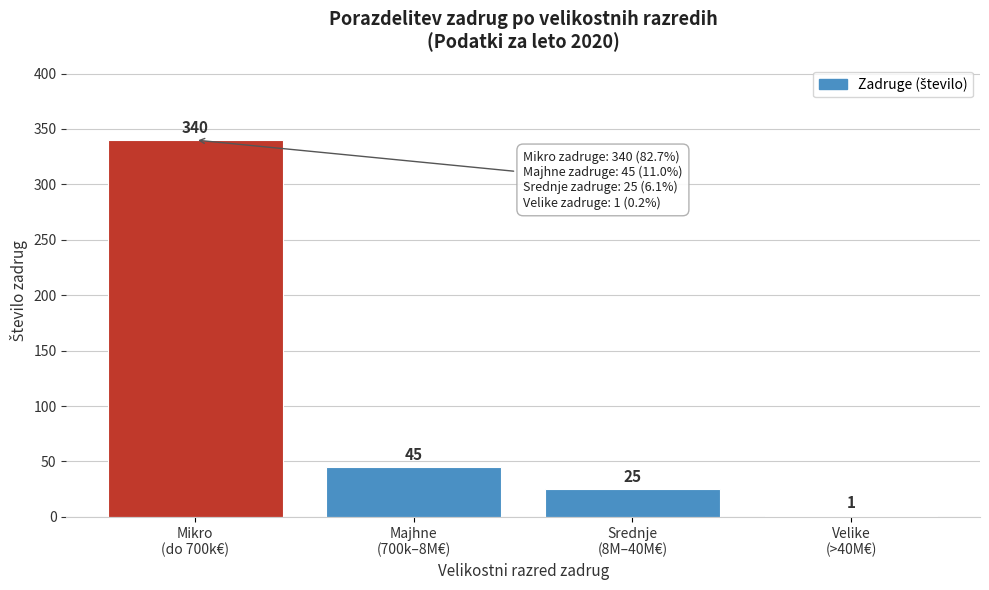

What is the sum of all values?

411